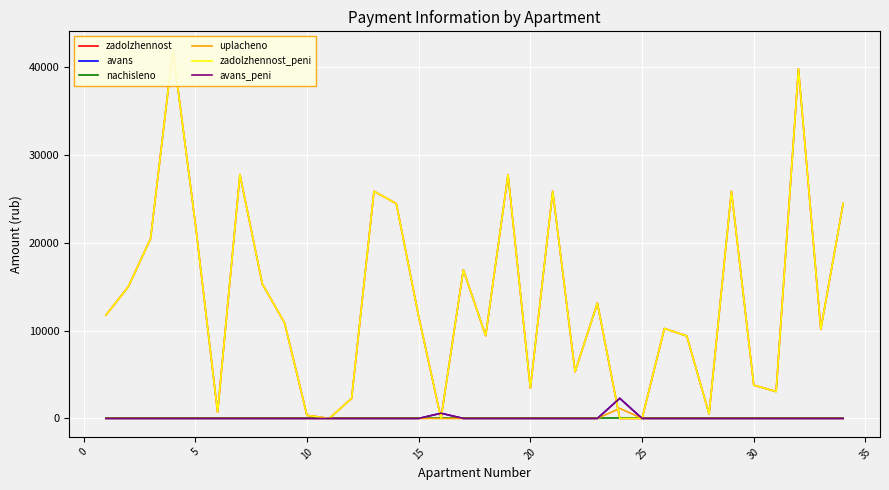

Is the value of avans at 10 greater than the value of zadolzhennost at 21?

No